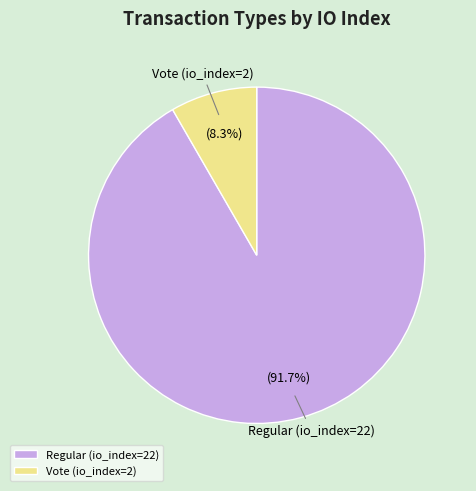

To the nearest percent, what is the combined percentage of Vote (io_index=2) and Regular (io_index=22)?

100%